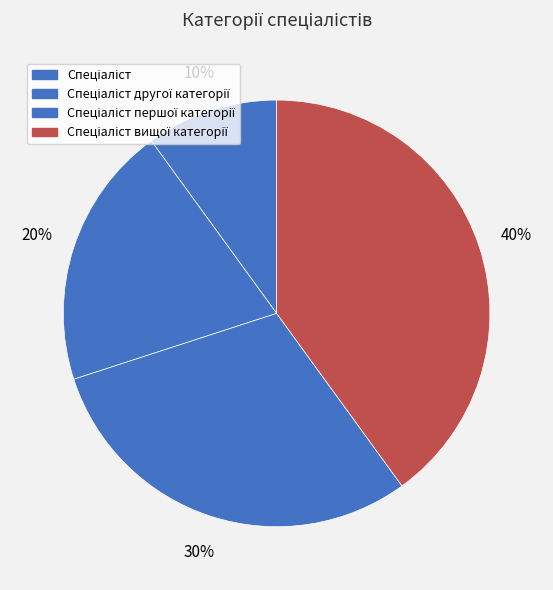

What is the smallest slice in the pie chart?

Спеціаліст